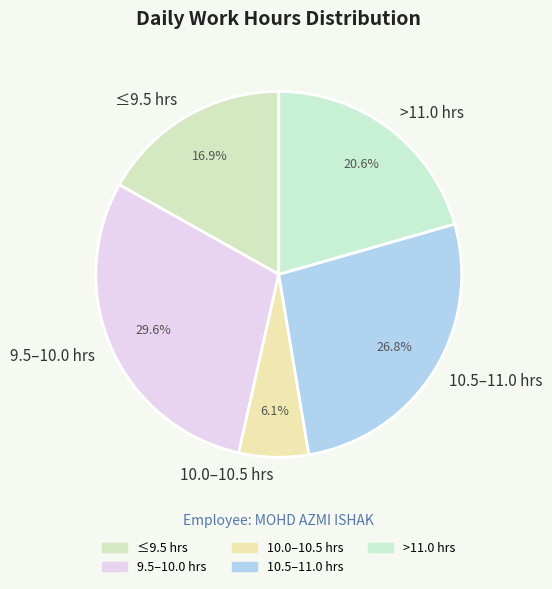

Between ≤9.5 hrs and >11.0 hrs, which is larger?

>11.0 hrs